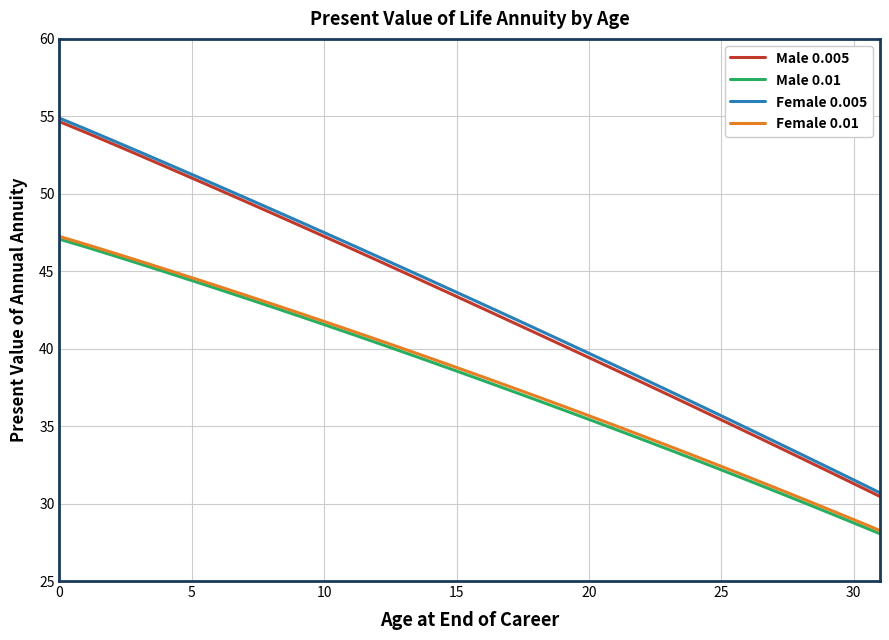

What are all the series names shown in the legend?

Male 0.005, Male 0.01, Female 0.005, Female 0.01